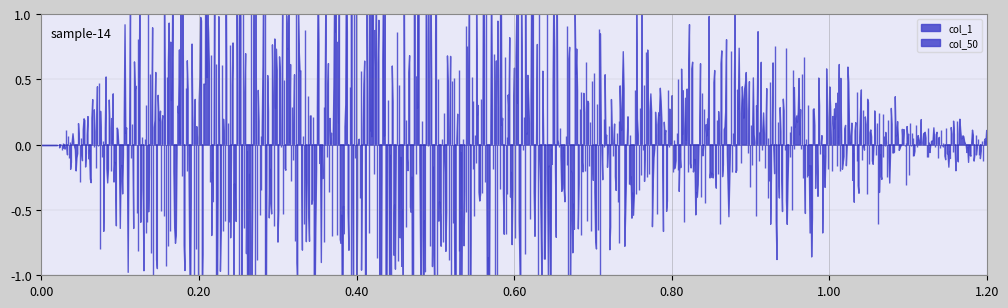

Which series has the largest range (max minus min)?

col_50